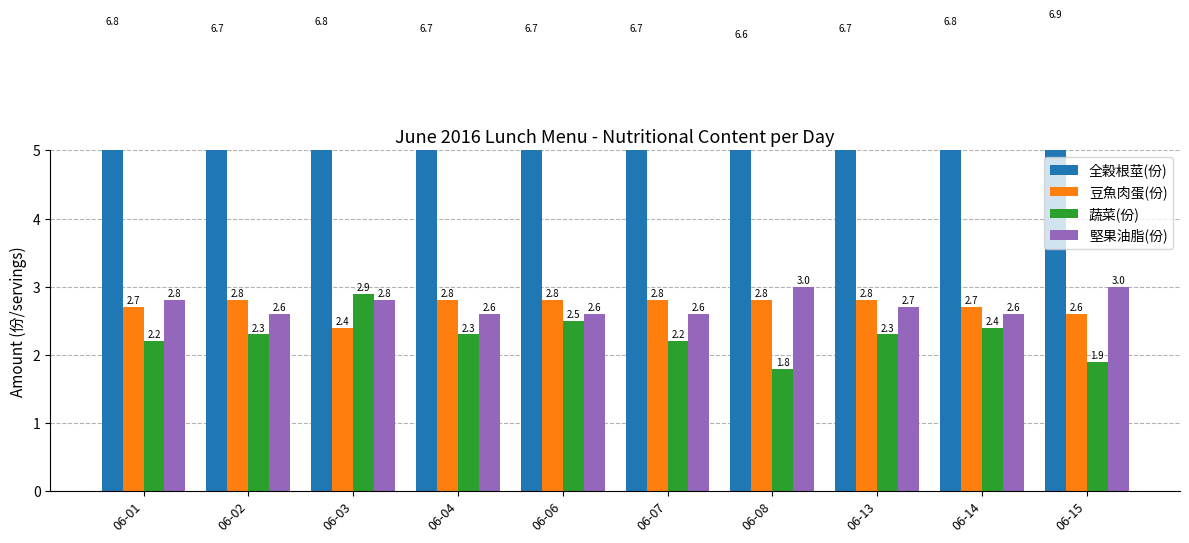

At which label does 堅果油脂(份) reach its minimum?

06-02